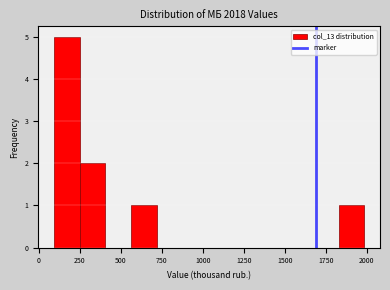

Around what value on the x-axis is the tallest bar? Give the approximate position of its centre, as read against the axis.

150